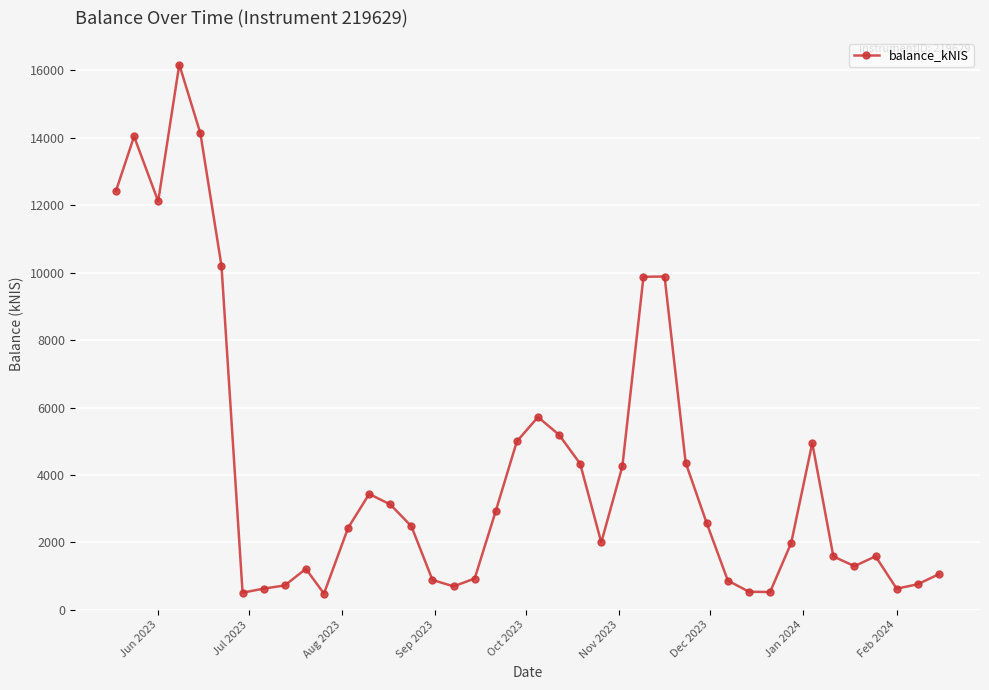

How many data points does each series have?

40